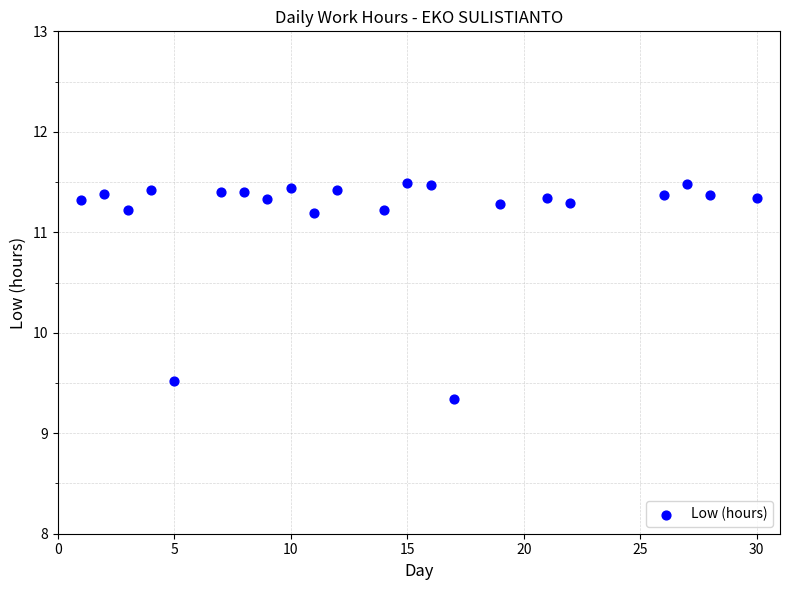

What is the range of X values (max minus min)?

29.0